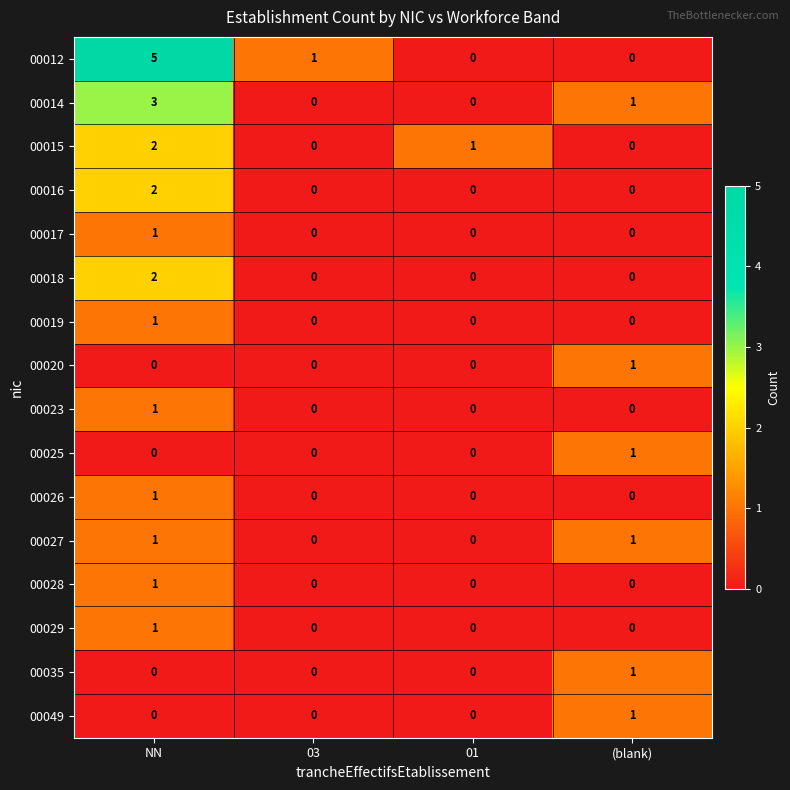

Which category has the highest value across all series?

NN